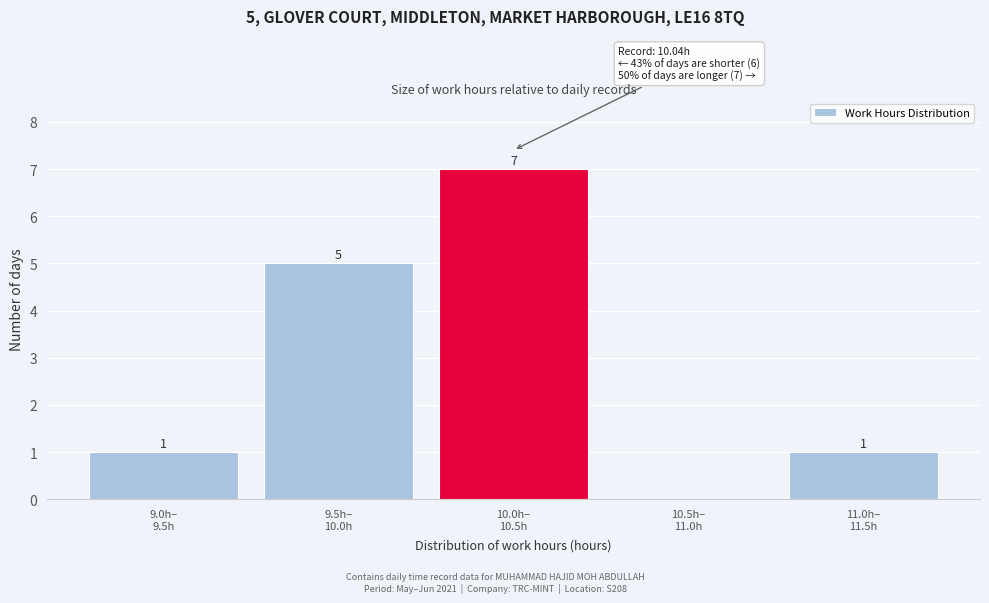

What is the sum of all values?

14